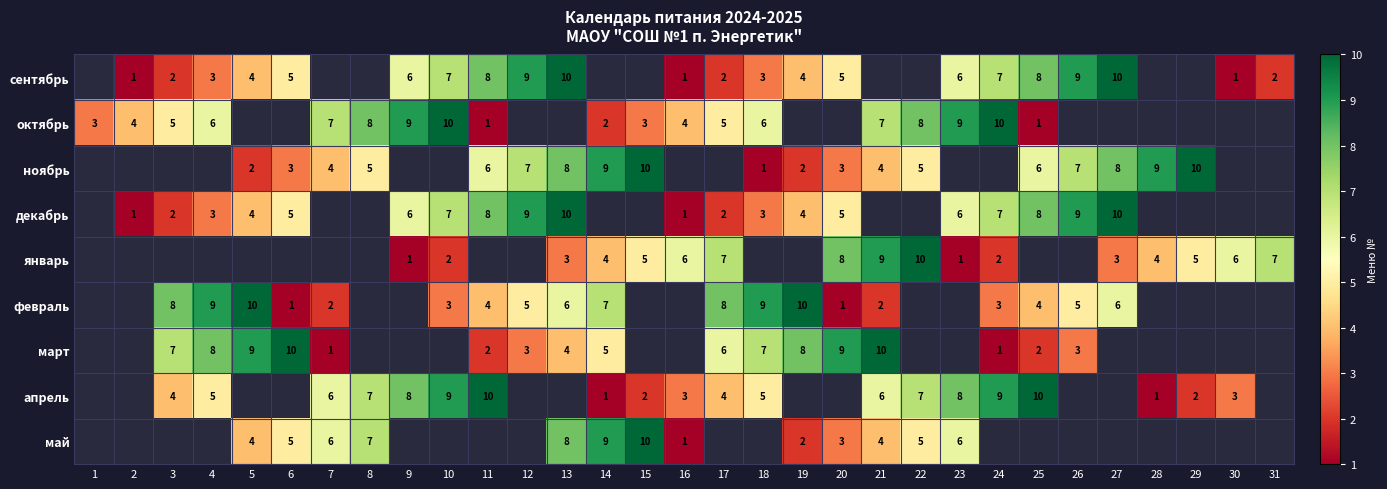

The value of апрель at 10 is 9. True or false?

True